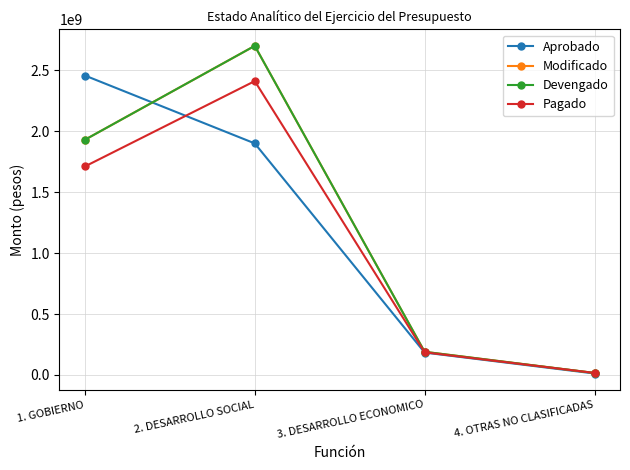

What is the lowest value of the Pagado series?

16416751.2